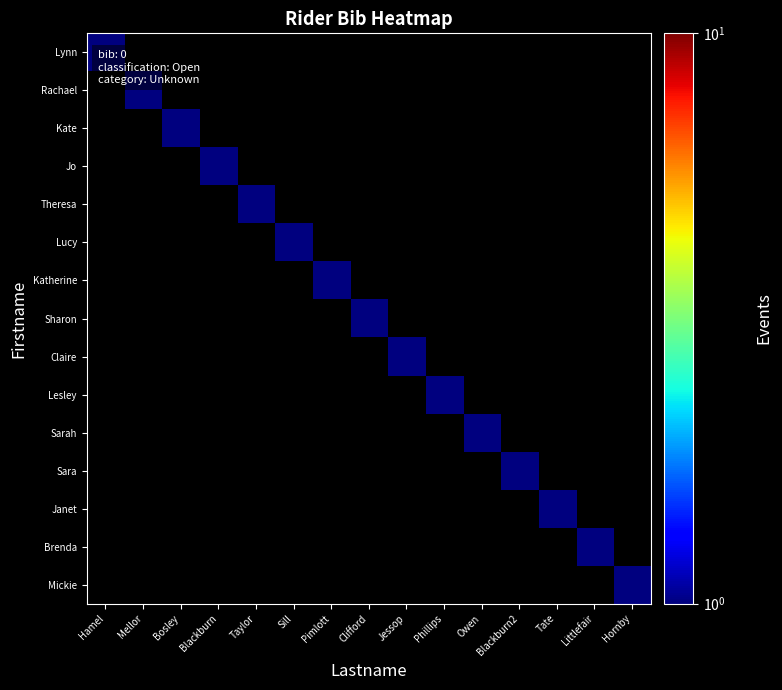

Rank the series by their maximum value, from highest to lowest.

Lynn, Rachael, Kate, Jo, Theresa, Lucy, Katherine, Sharon, Claire, Lesley, Sarah, Sara, Janet, Brenda, Mickie